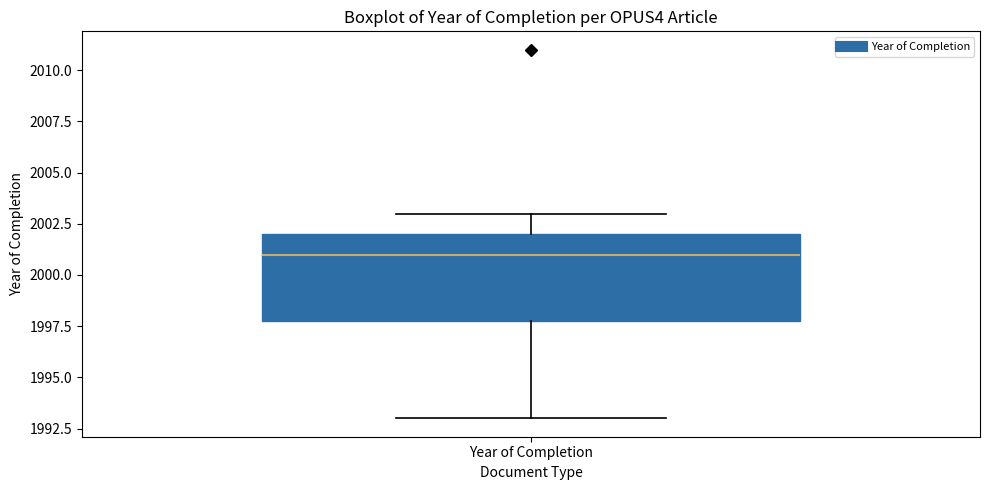

Where is the upper edge of the box for Year of Completion on the y-axis? The values are not printed on the chart, so give them approximately, as read against the axis.

2002